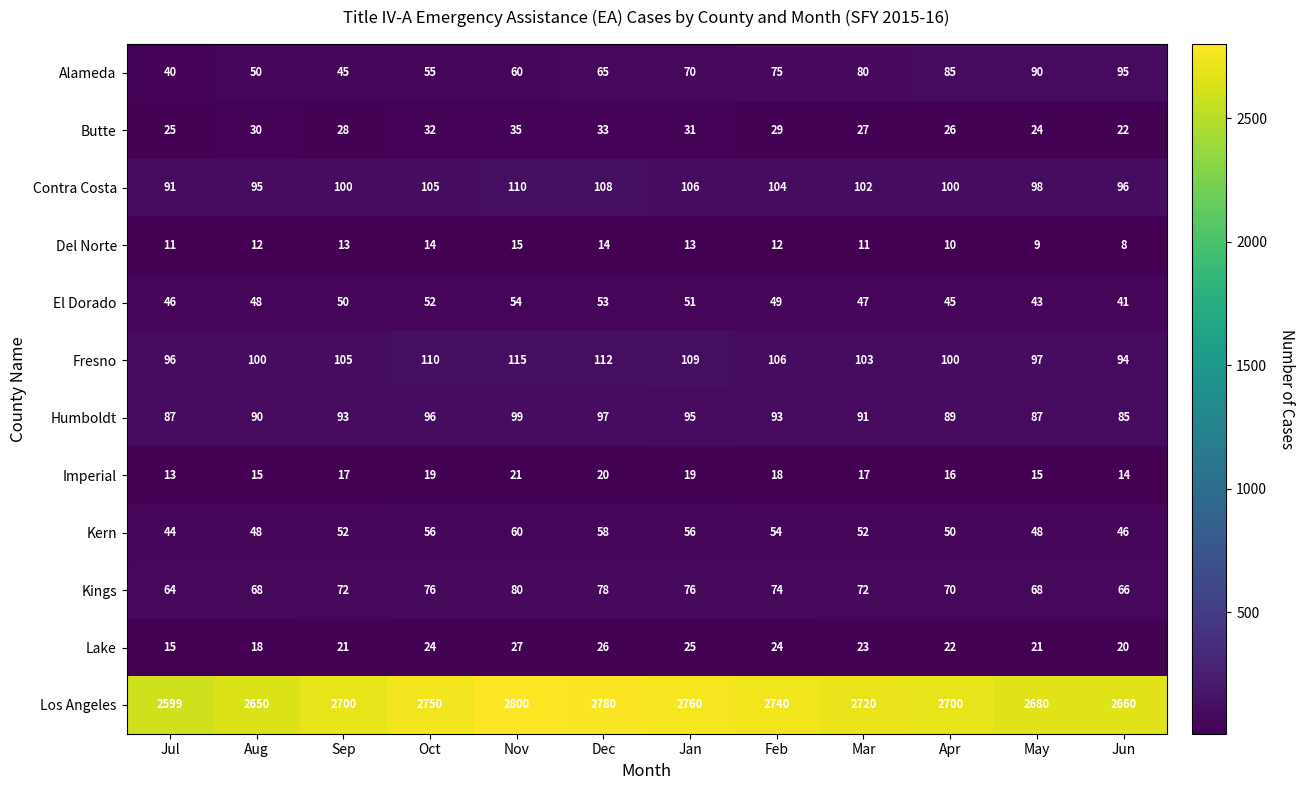

Where does the Los Angeles series first go above 2720?

Oct